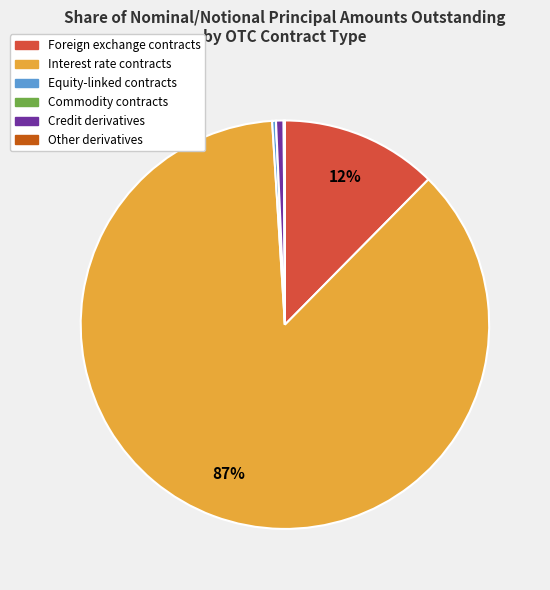

Combined, do Foreign exchange contracts and Interest rate contracts account for over 50%?

Yes